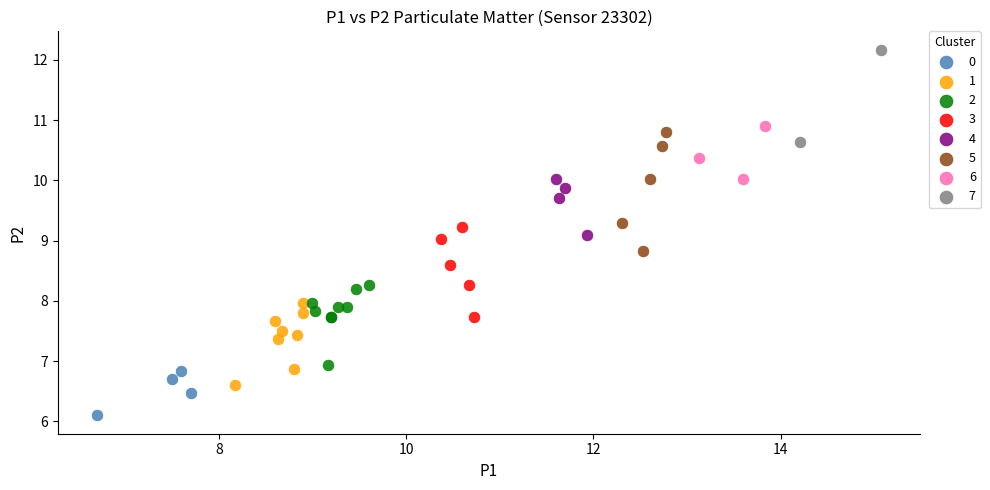

Which series has the largest Y range (max minus min)?

5